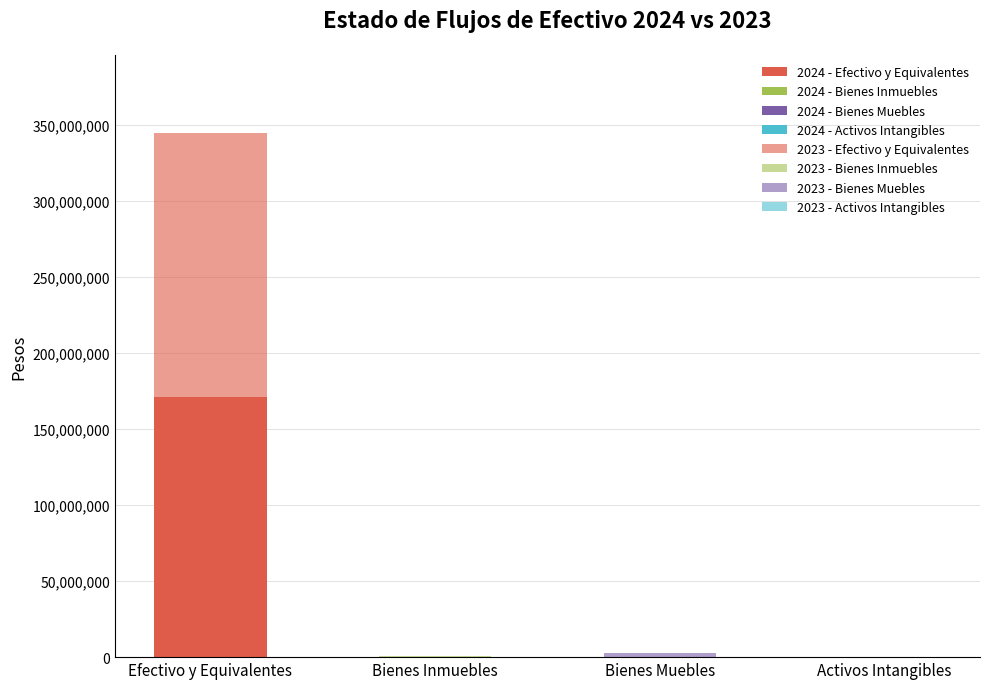

The value of 2023 at Bienes Muebles is 3608262.0. True or false?

False